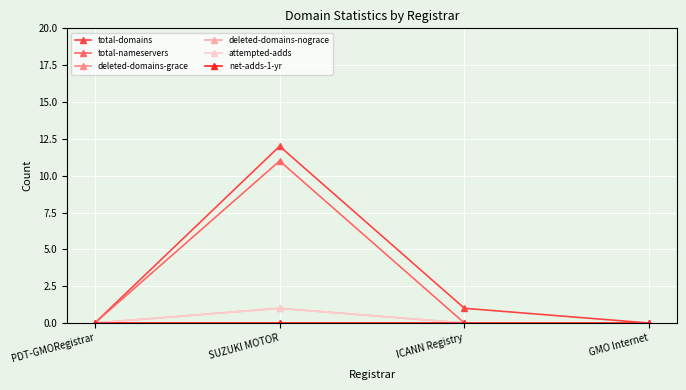

Reading right to left, what are all the values shown in this chart?

total-domains: 0	1	12	0
total-nameservers: 0	0	11	0
deleted-domains-grace: 0	0	0	0
deleted-domains-nograce: 0	0	1	0
attempted-adds: 0	0	1	0
net-adds-1-yr: 0	0	0	0